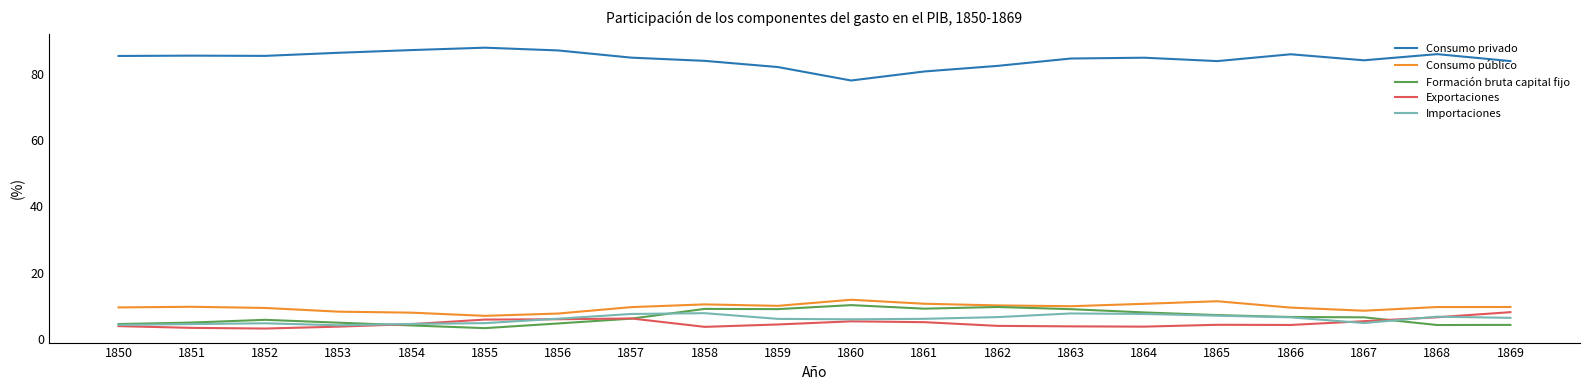

Which series has the largest total across all categories?

Consumo privado